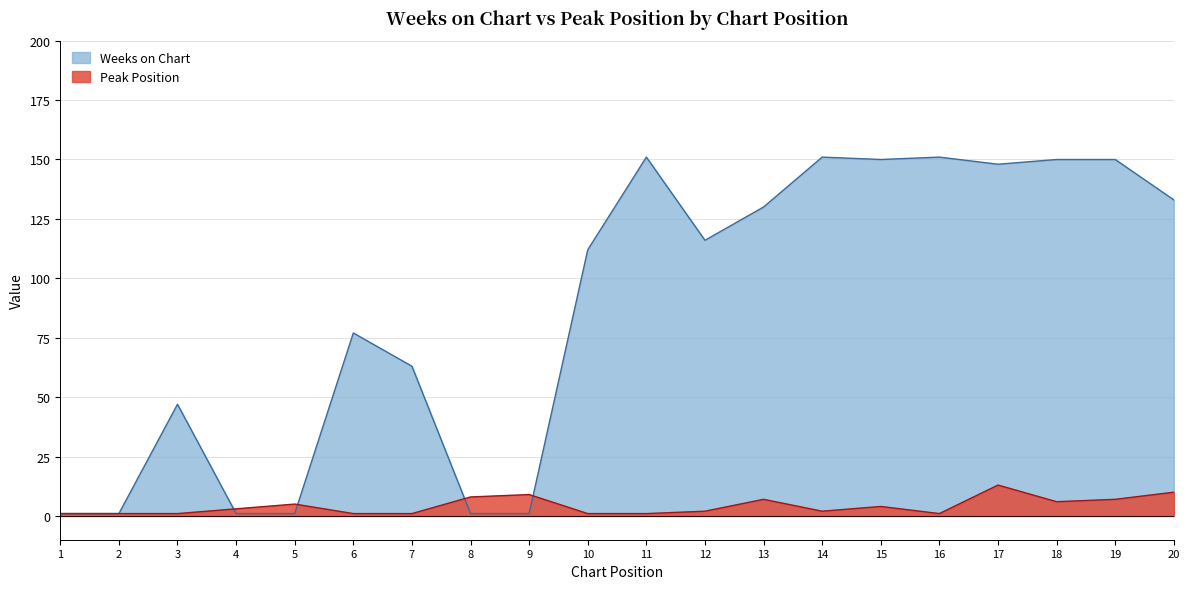

Rank the series at 2 from highest to lowest value.

Weeks on Chart, Peak Position